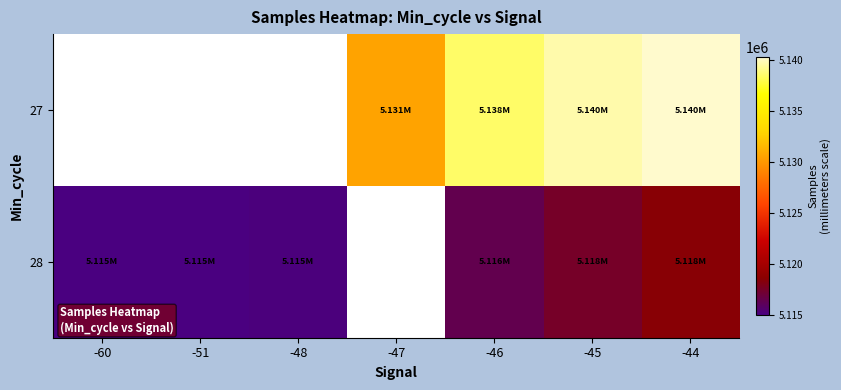

What is the minimum value shown in the chart?

5114988.0